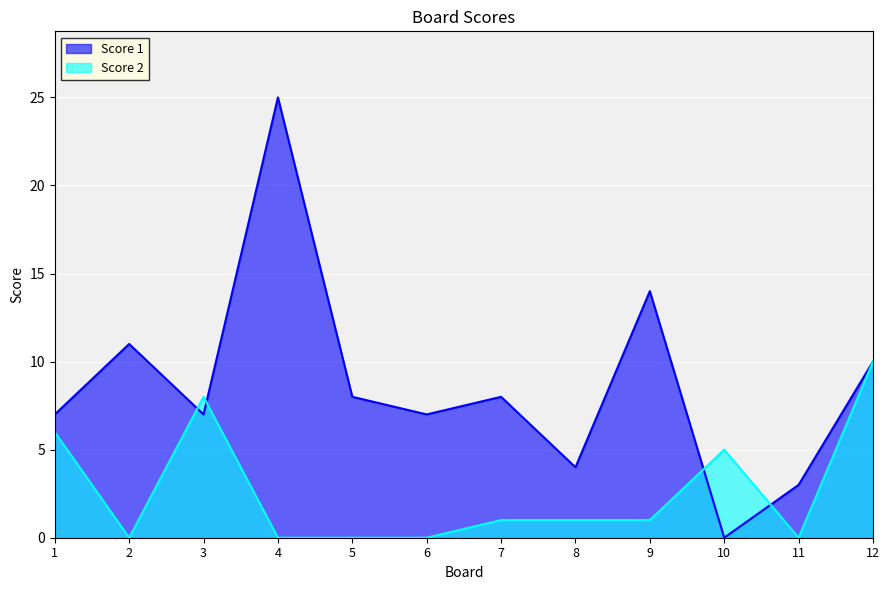

Is it true that Score 2 equals 1 at 8?

True